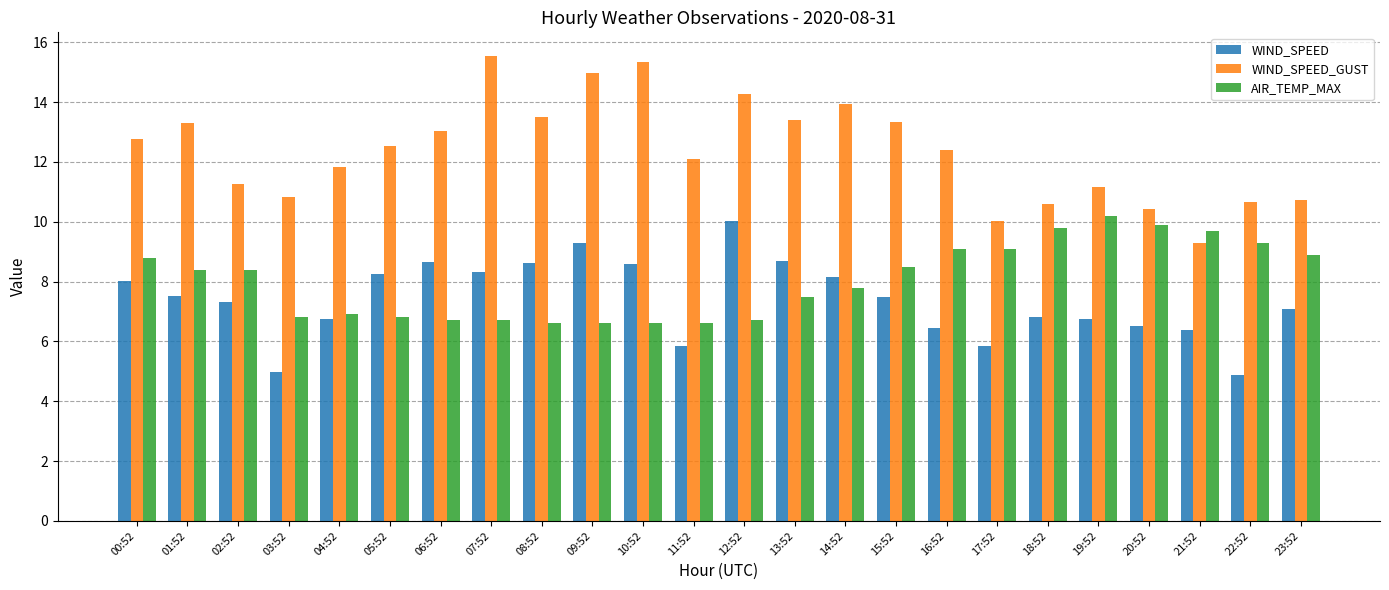

What is the sum of the WIND_SPEED_GUST values at 18:52 and 23:52?

21.3